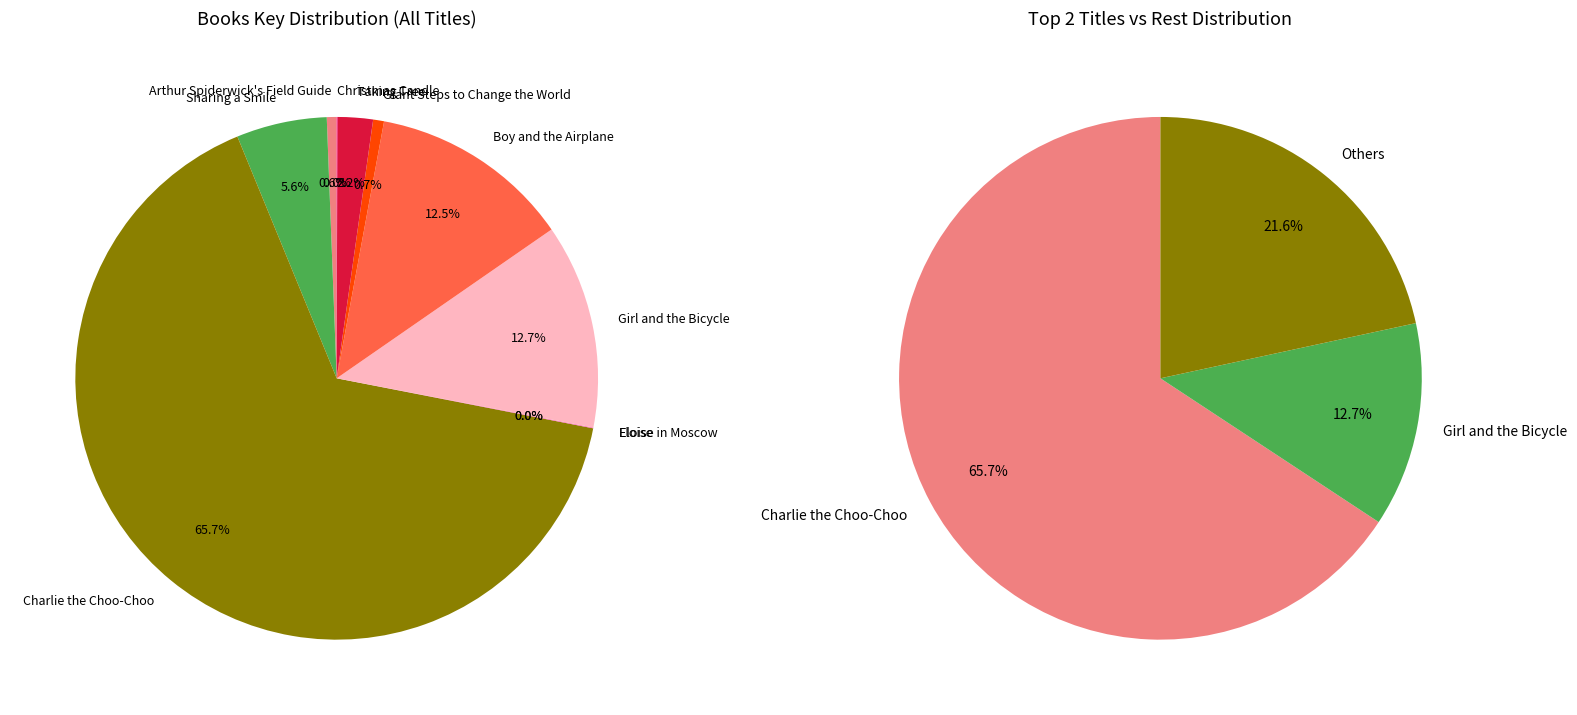

Is the sum of Boy and the Airplane and Sharing a Smile greater than half?

No